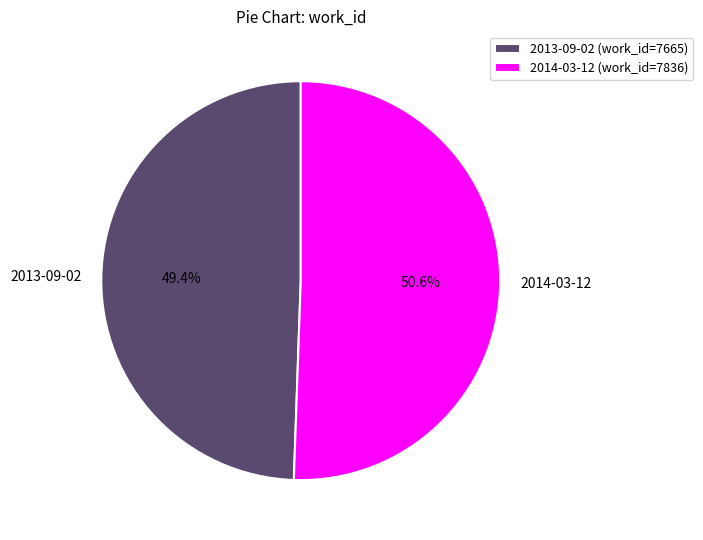

Count the number of slices in the pie.

2